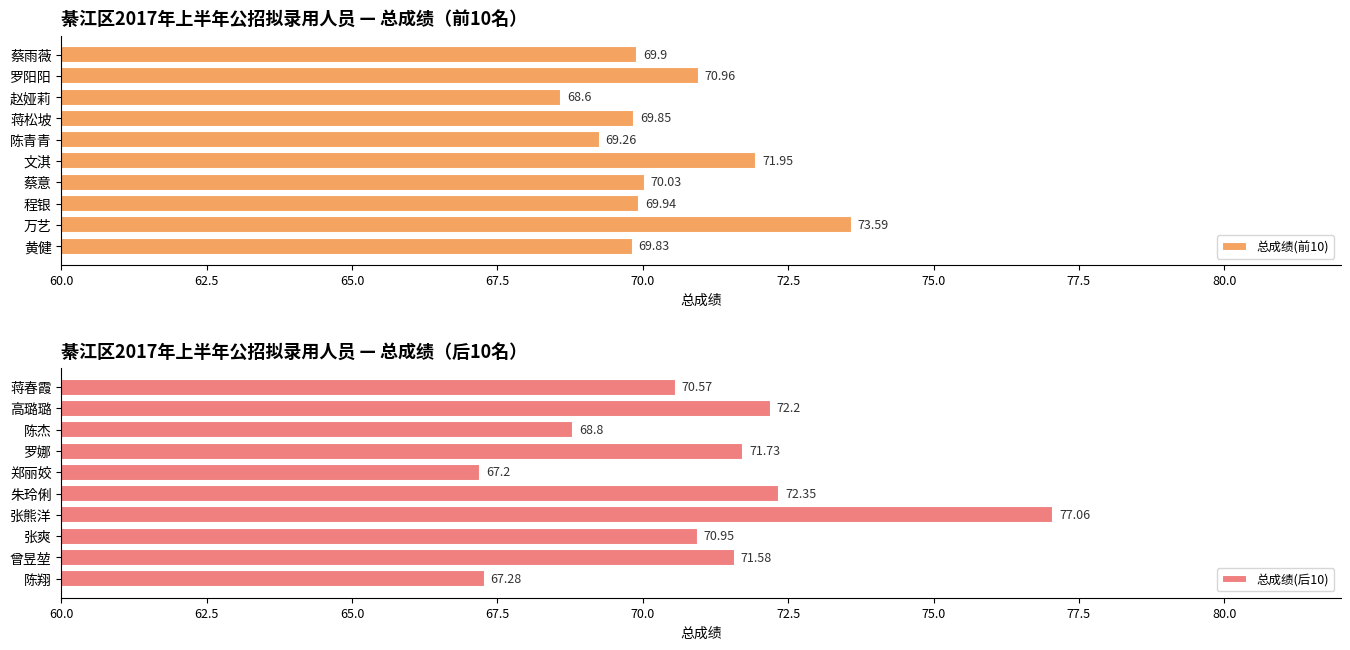

What is the difference between the second highest and second lowest values in the 总成绩(前10) series?

2.7